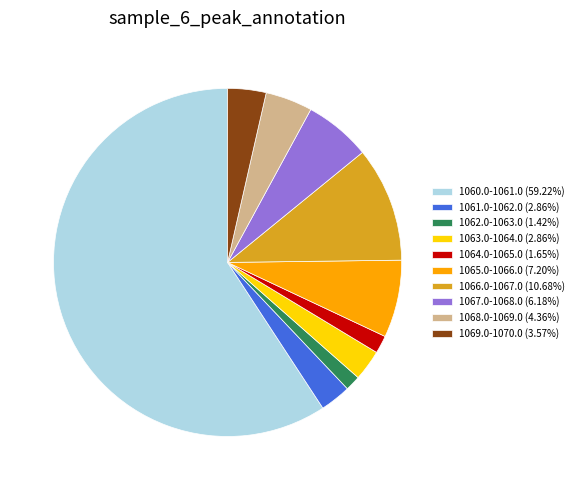

What is the ratio of the value at 1068.0-1069.0 (4.36%) to the value at 1069.0-1070.0 (3.57%)?

1.2